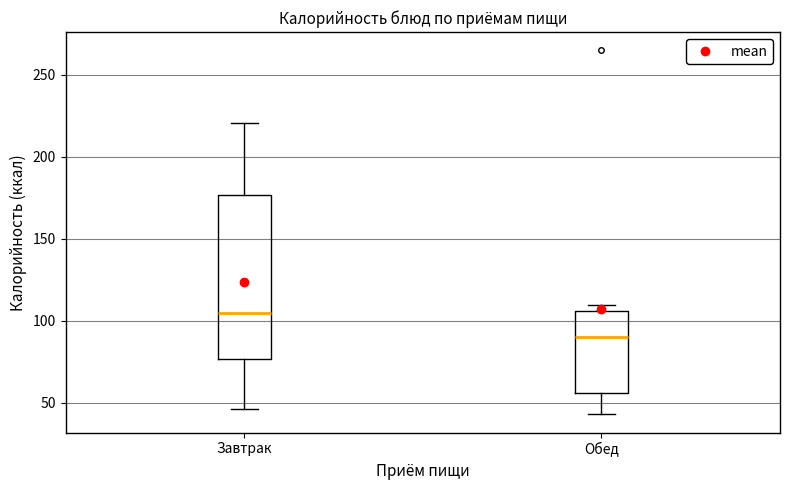

Where does the lower whisker of the box for Завтрак end on the y-axis? The values are not printed on the chart, so give them approximately, as read against the axis.

45